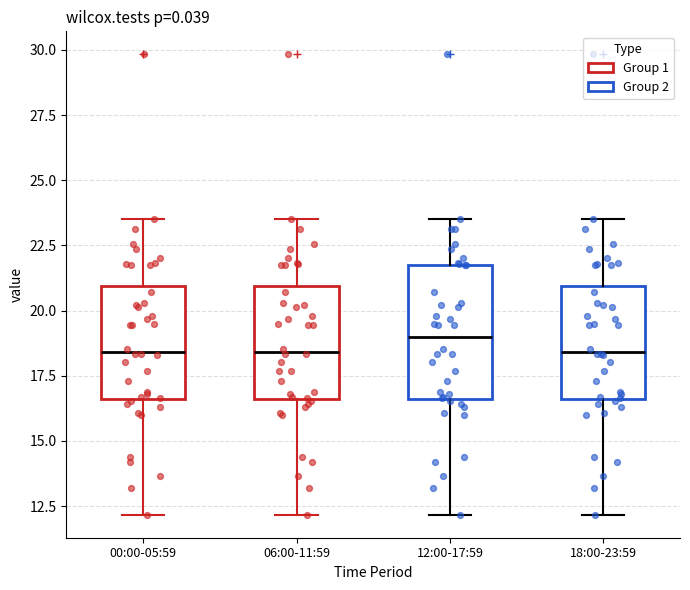

Reading left to right, read every box against the y-axis: the position of its median line, the range the box covers, and the ends of its whiskers. The values are not printed on the chart, so give them approximately, as read against the axis.

00:00-05:59: median 18.5, box 16.5 to 21.0, whiskers 12.0 to 23.5
06:00-11:59: median 18.5, box 16.5 to 21.0, whiskers 12.0 to 23.5
12:00-17:59: median 19.0, box 16.5 to 21.5, whiskers 12.0 to 23.5
18:00-23:59: median 18.5, box 16.5 to 21.0, whiskers 12.0 to 23.5